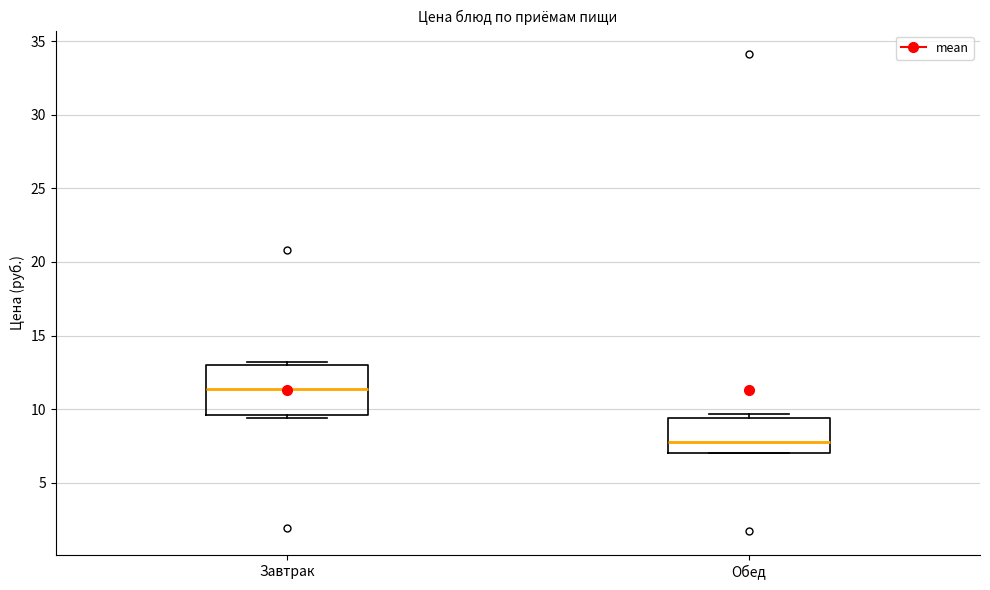

Reading left to right, transcribe this box plot: for each box, give where its median line is, the range the box spans, and where its two whiskers end, as read against the y-axis. The values are not printed on the chart, so give them approximately, as read against the axis.

Завтрак: median 11.5, box 9.5 to 13.0, whiskers 9.5 (just below the box's lower edge) to 13.0 (just above the box's upper edge)
Обед: median 8.0, box 7.0 to 9.5, whiskers 7.0 to 9.5 (just above the box's upper edge)